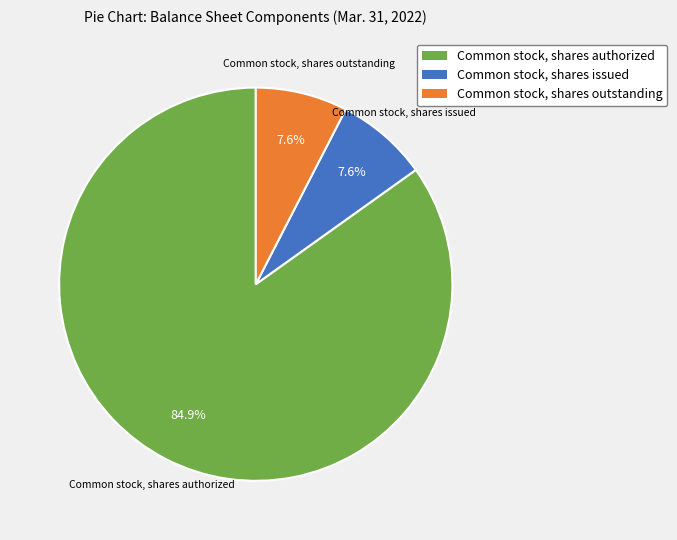

Combined, do Common stock, shares authorized and Common stock, shares outstanding account for over 50%?

Yes